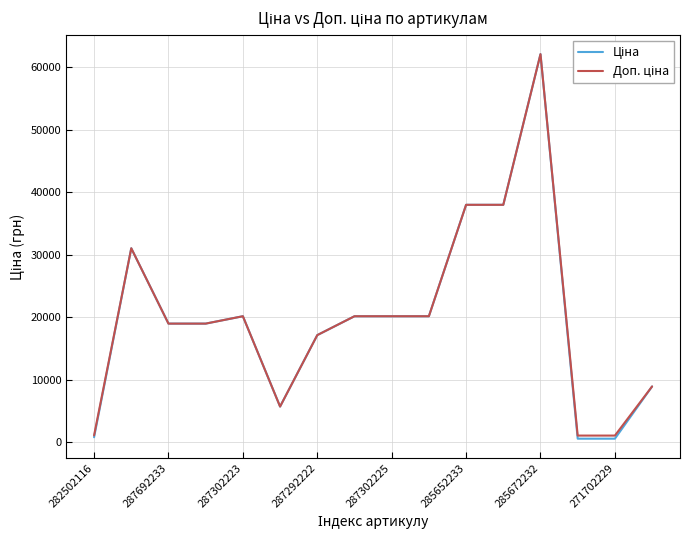

What is the greatest value displayed?

62116.9